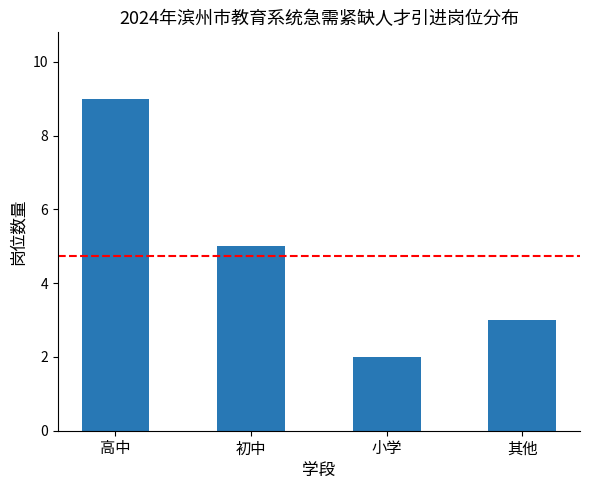

The chart shows a value of 5 at 其他. True or false?

False